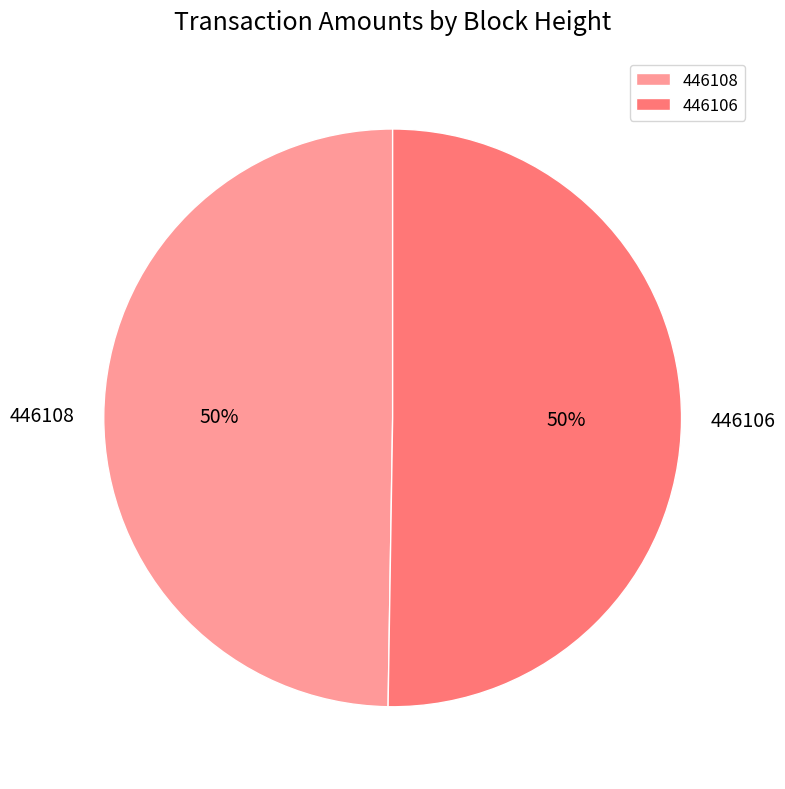

To the nearest percent, what is the combined percentage of 446108 and 446106?

100%